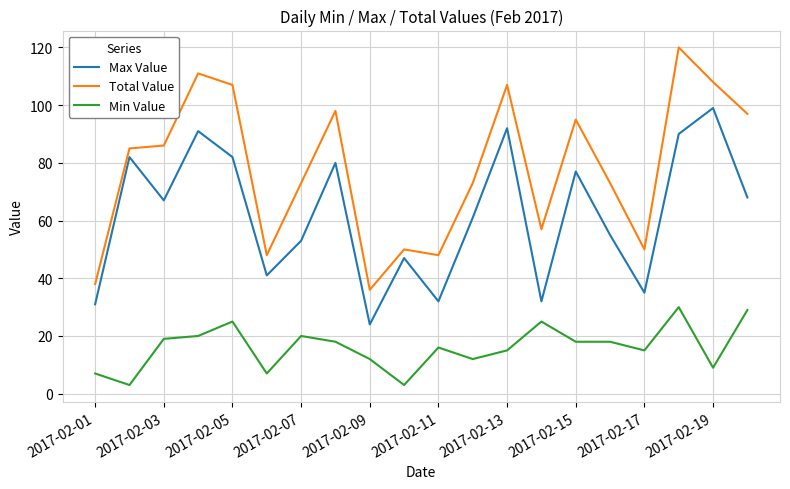

Which series has the largest total across all categories?

Total Value